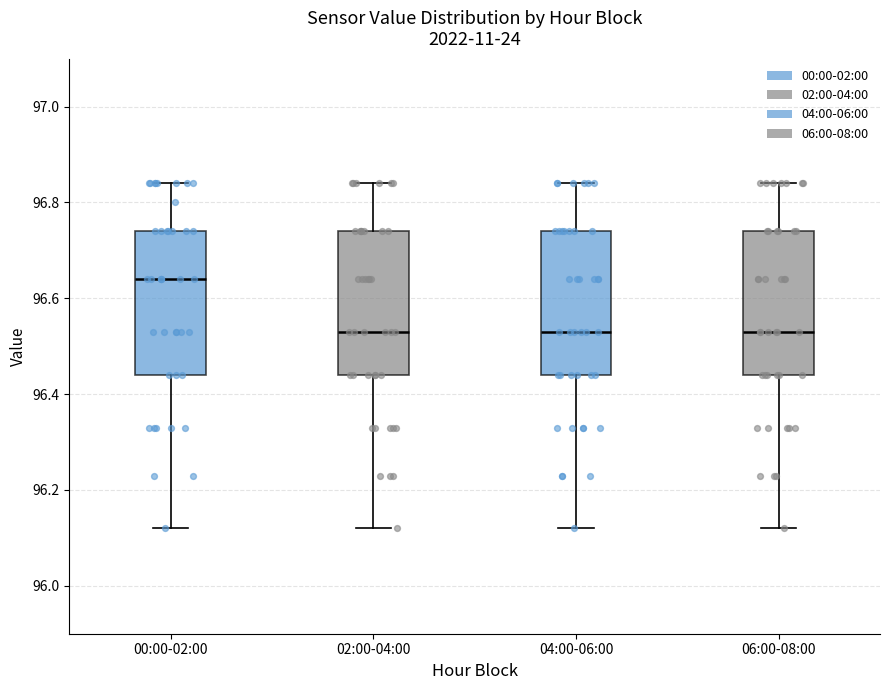

Reading left to right, read every box against the y-axis: the position of its median line, the range the box covers, and the ends of its whiskers. The values are not printed on the chart, so give them approximately, as read against the axis.

00:00-02:00: median 96.64, box 96.44 to 96.74, whiskers 96.12 to 96.84
02:00-04:00: median 96.54, box 96.44 to 96.74, whiskers 96.12 to 96.84
04:00-06:00: median 96.54, box 96.44 to 96.74, whiskers 96.12 to 96.84
06:00-08:00: median 96.54, box 96.44 to 96.74, whiskers 96.12 to 96.84